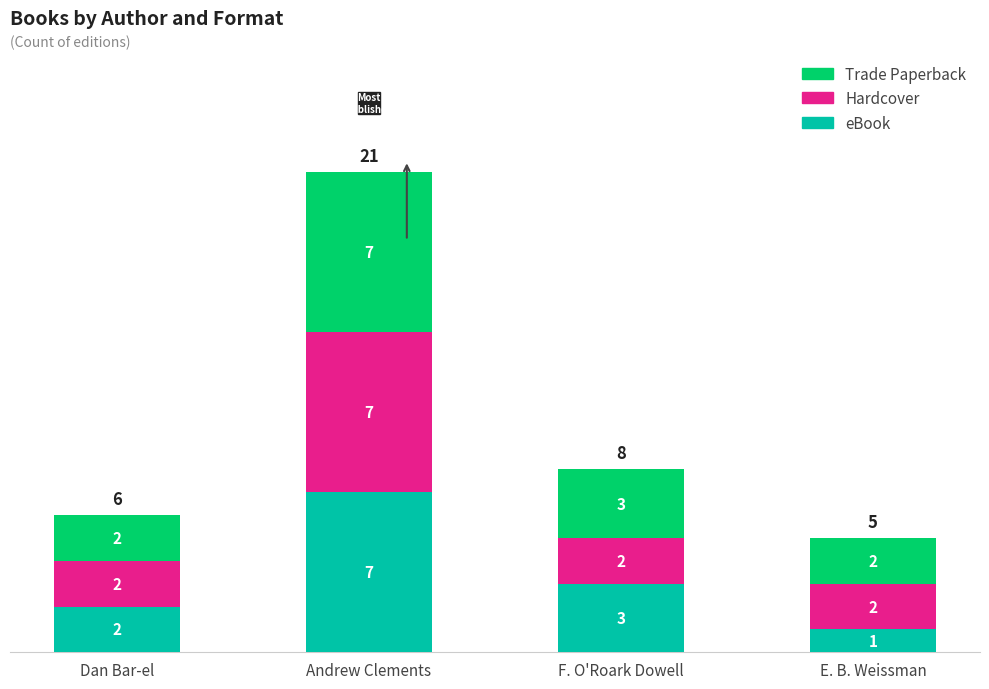

How many categories are shown in the chart?

4